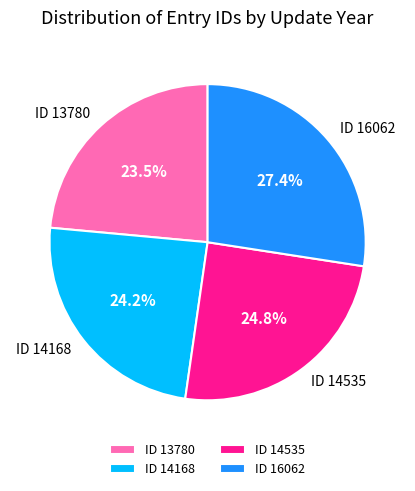

What percentage do ID 16062 and ID 13780 together represent?

51.0%